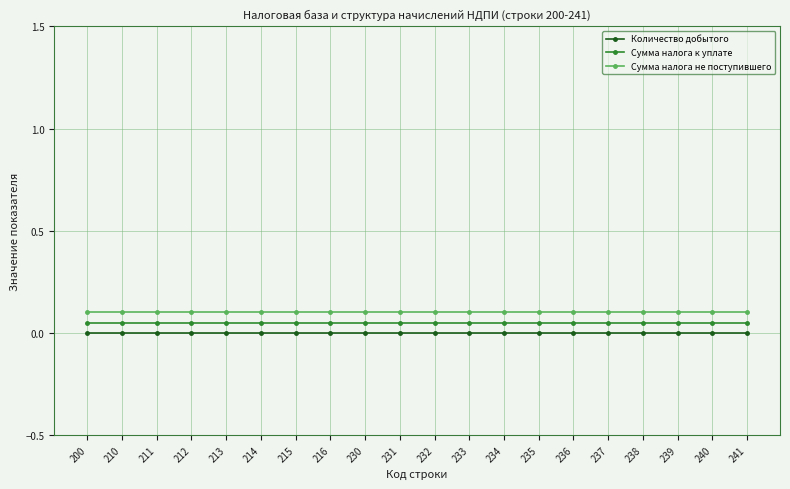

What is the sum of all Сумма налога не поступившего values?

2.0